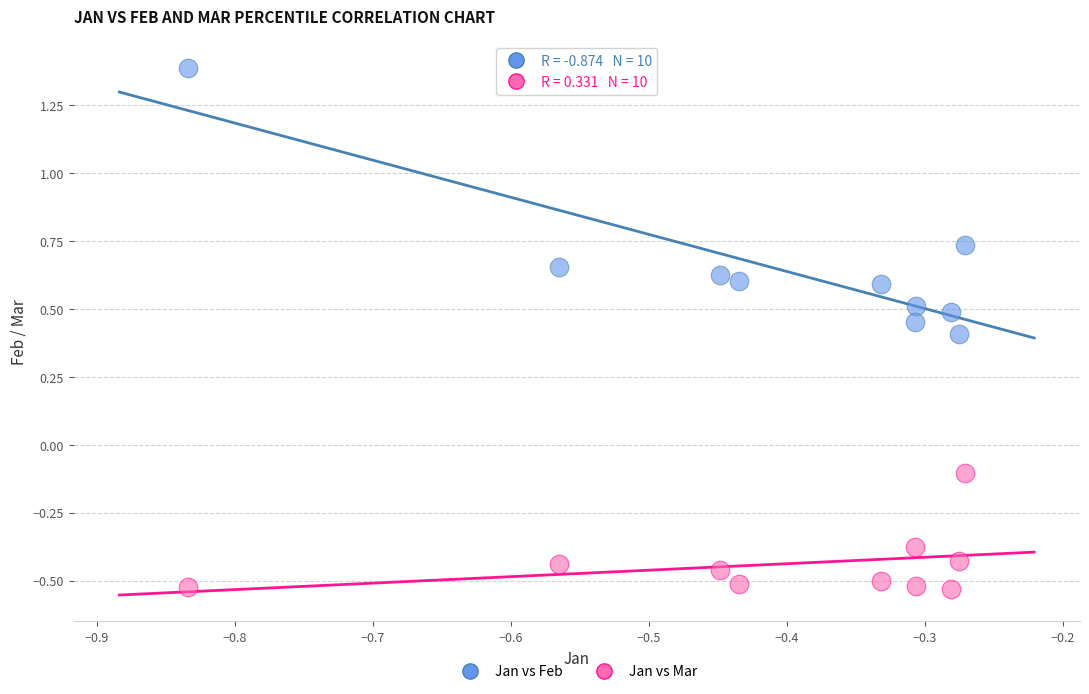

Across all data points, what is the range of Y values (max minus min)?

1.9